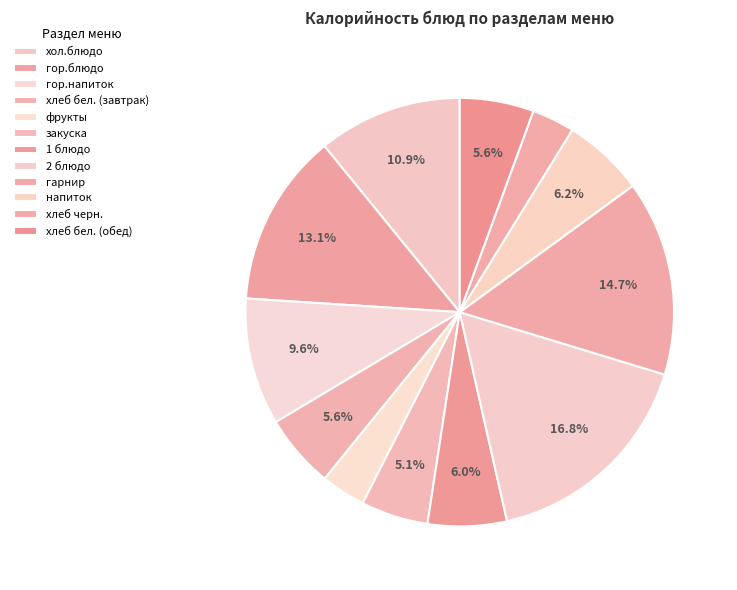

How many segments does this pie chart have?

12